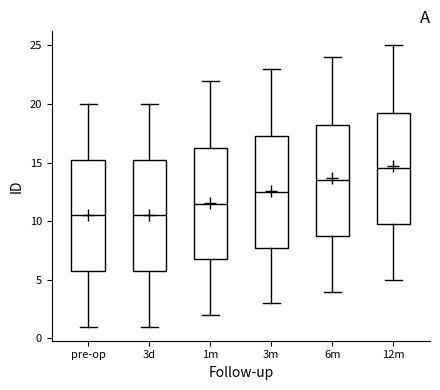

Which box has the highest median line?

12m